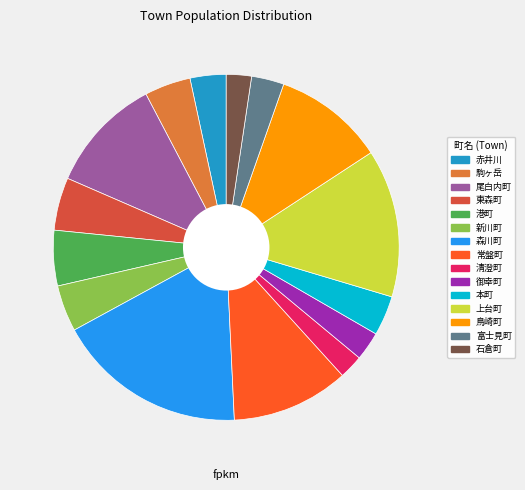

Do 常盤町 and 尾白内町 together represent more than half of the pie?

No